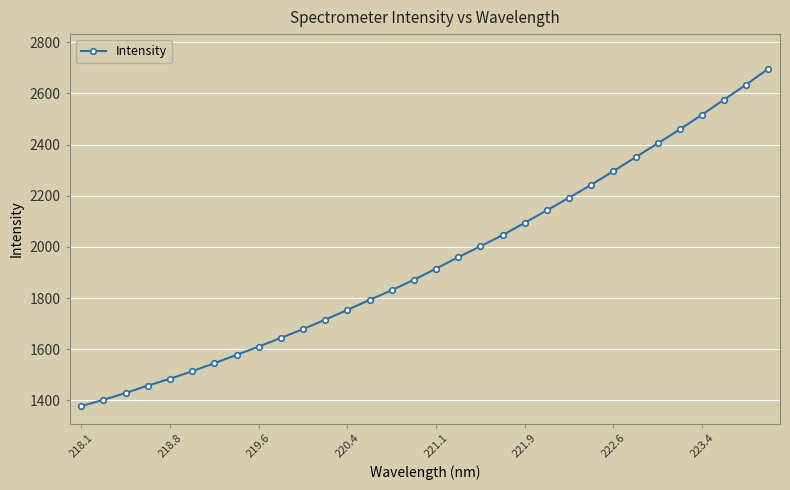

What is the minimum value shown in the chart?

1377.6